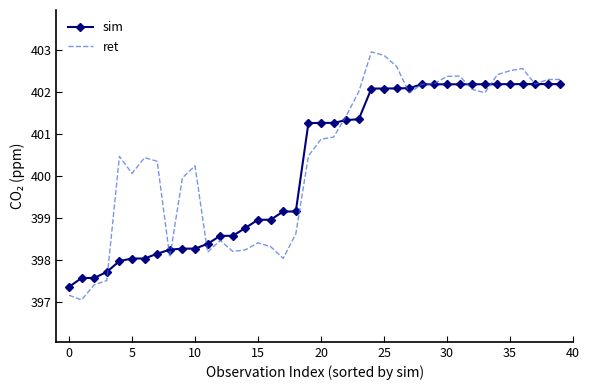

List the series in order of their peak value, lowest first.

sim, ret